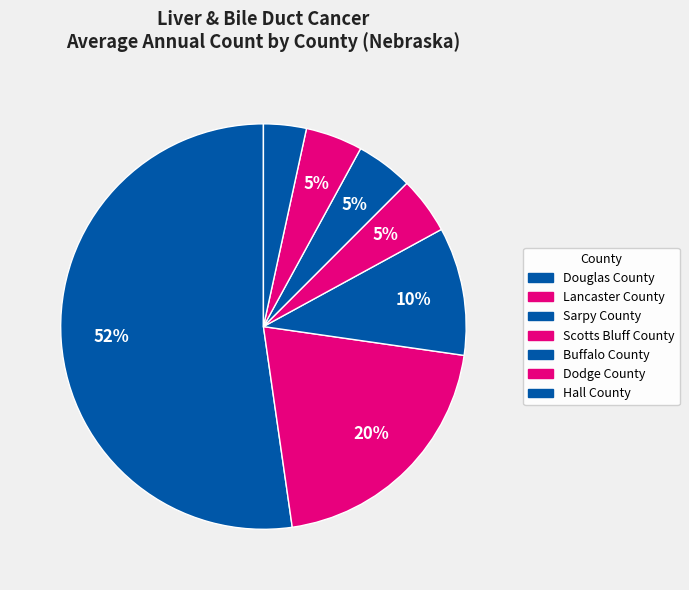

Combined, what portion of the pie is Dodge County and Hall County?

8.0%